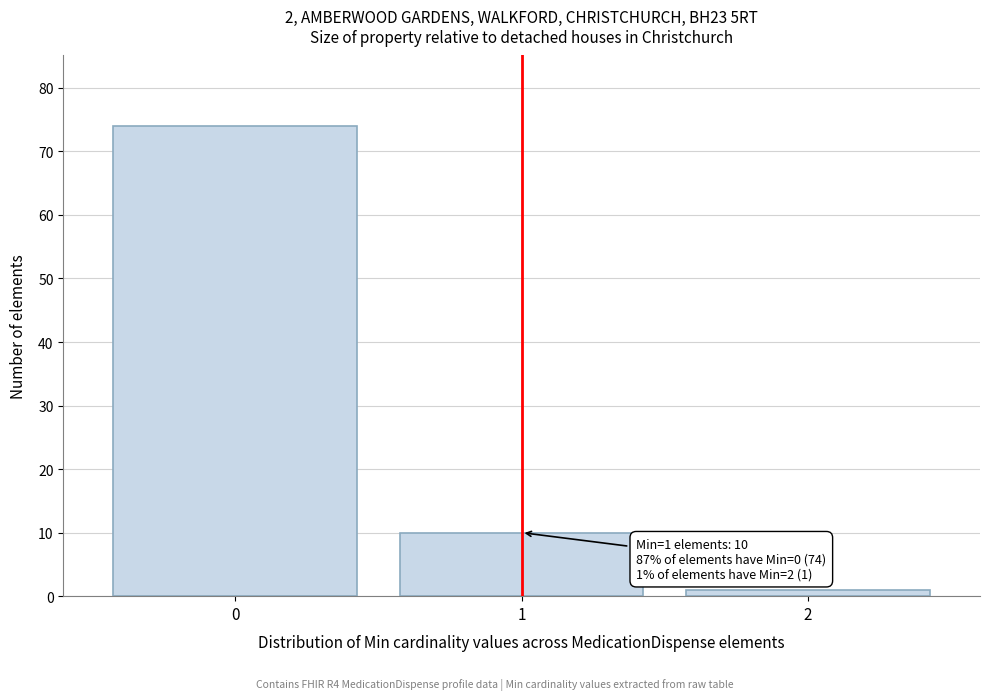

Which range on the x-axis has the tallest bar?

-0.5 to 0.5